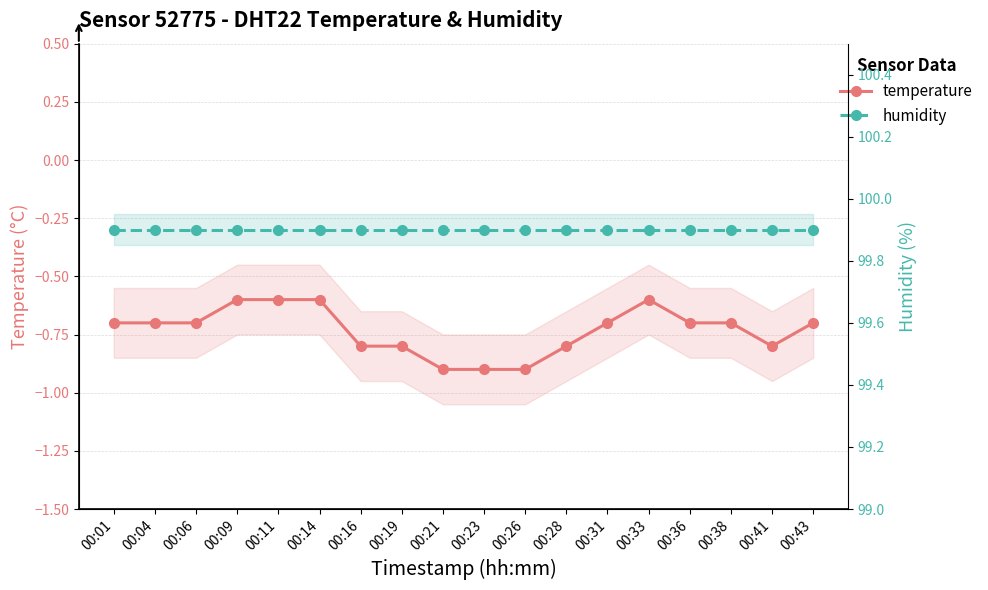

The humidity series shows 132.9 at 00:21. True or false?

False